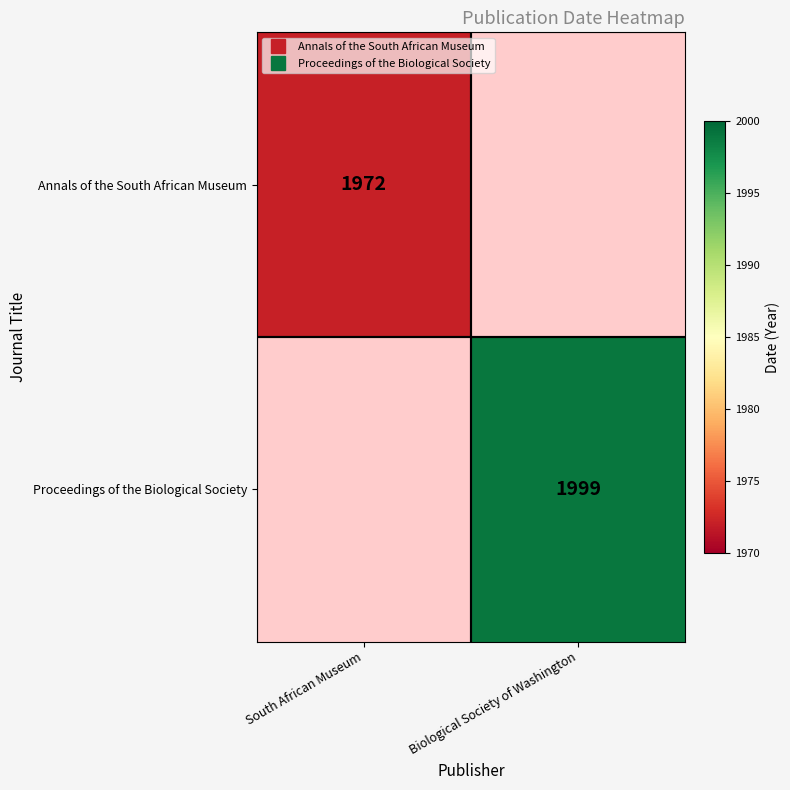

How many positive values does the Proceedings of the Biological Society series have?

1